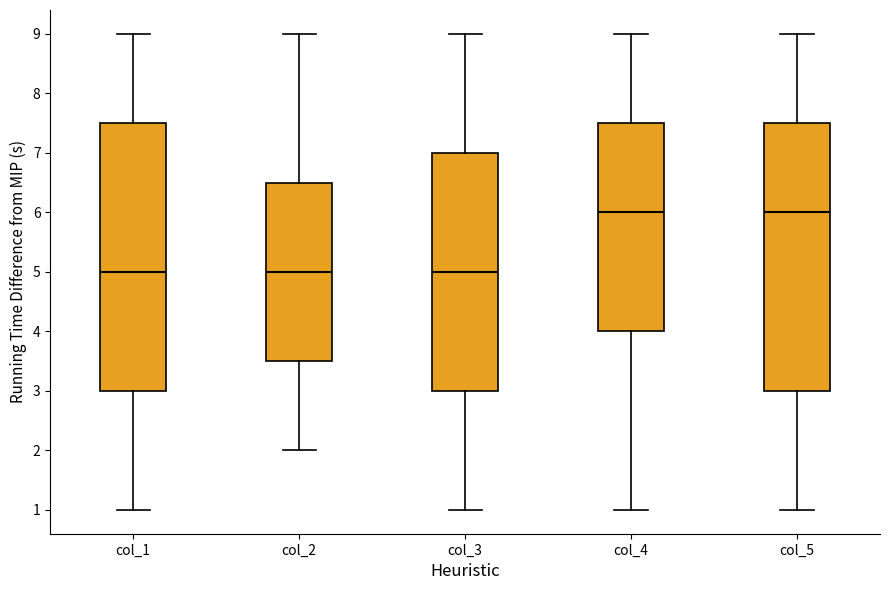

Where does the lower whisker of the box for col_3 end on the y-axis? The values are not printed on the chart, so give them approximately, as read against the axis.

1.0